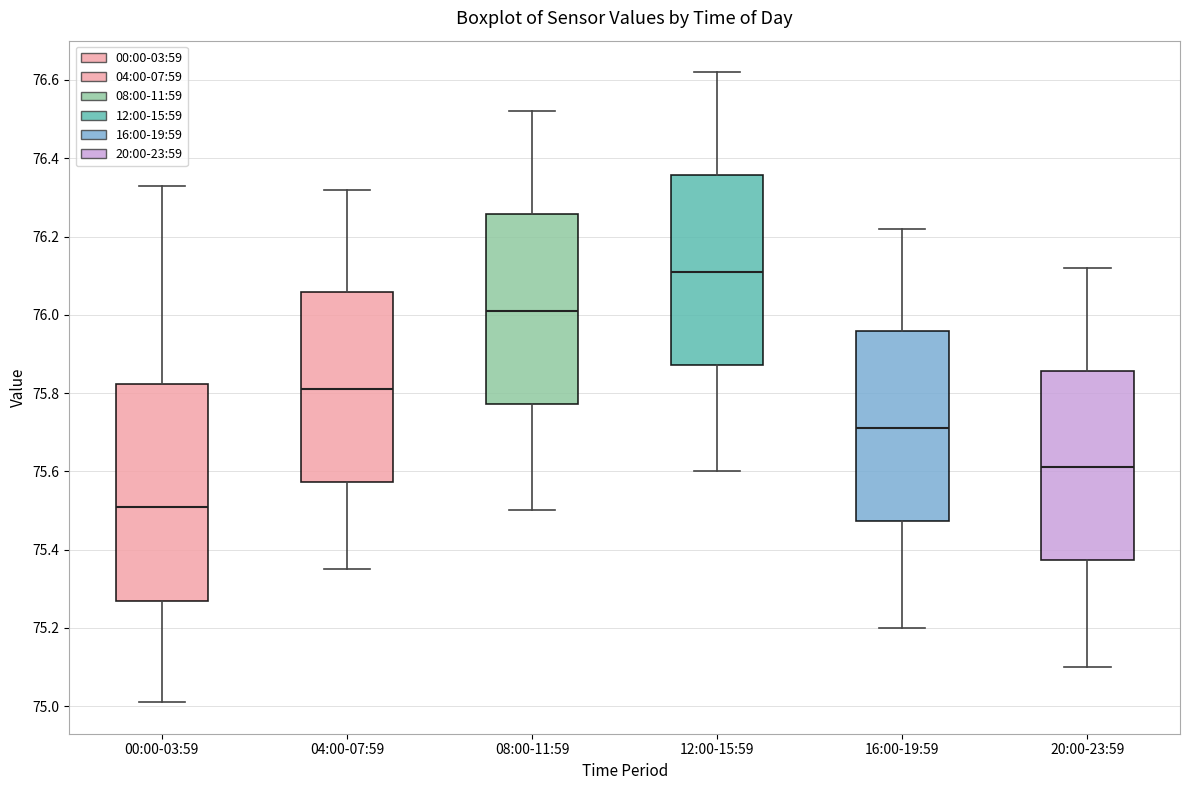

Where does the median line of the box for 12:00-15:59 sit on the y-axis? The values are not printed on the chart, so give them approximately, as read against the axis.

76.12